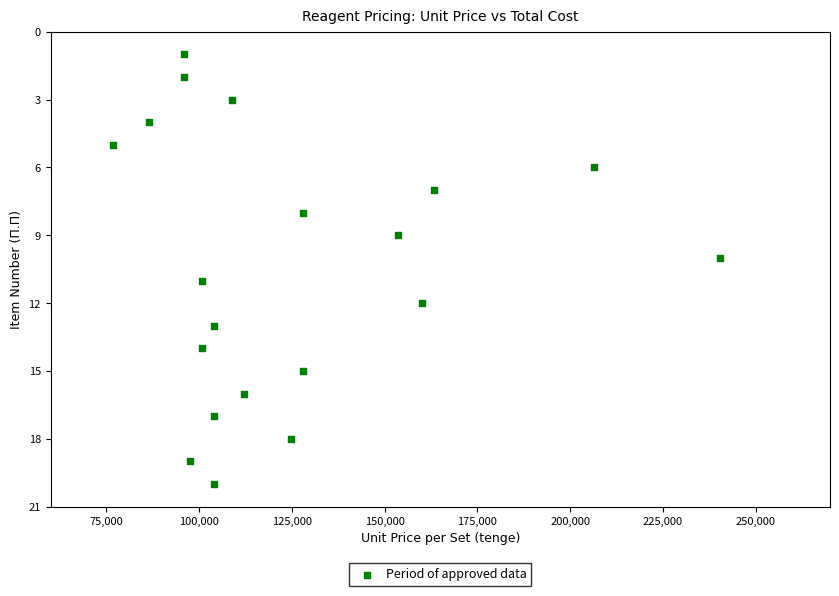

What is the range of X values (max minus min)?

163500